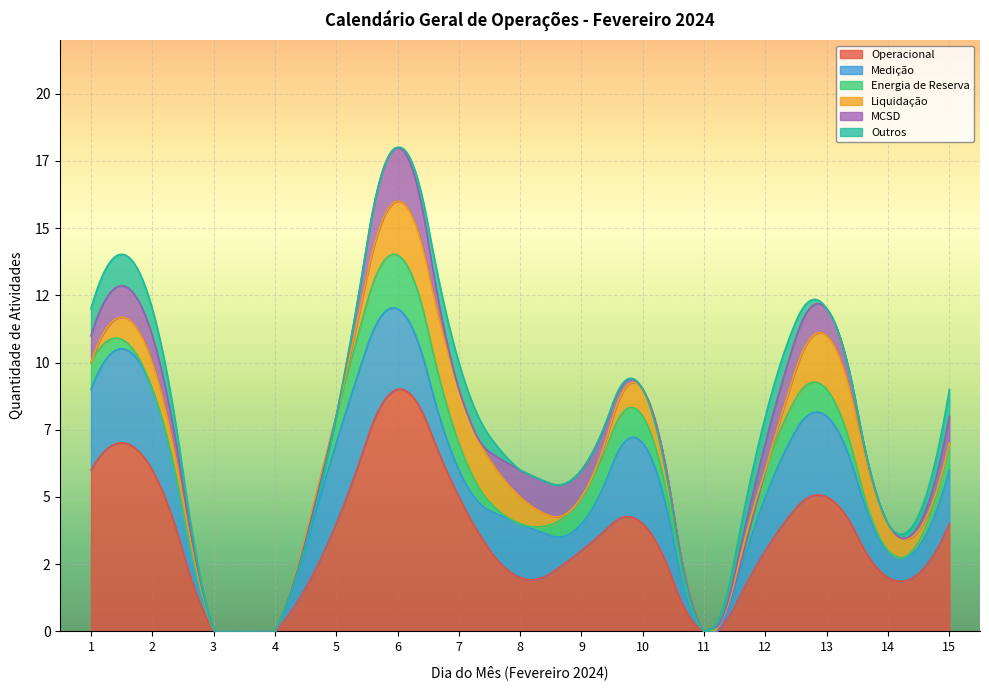

Does the chart display data point markers on the line(s)?

No